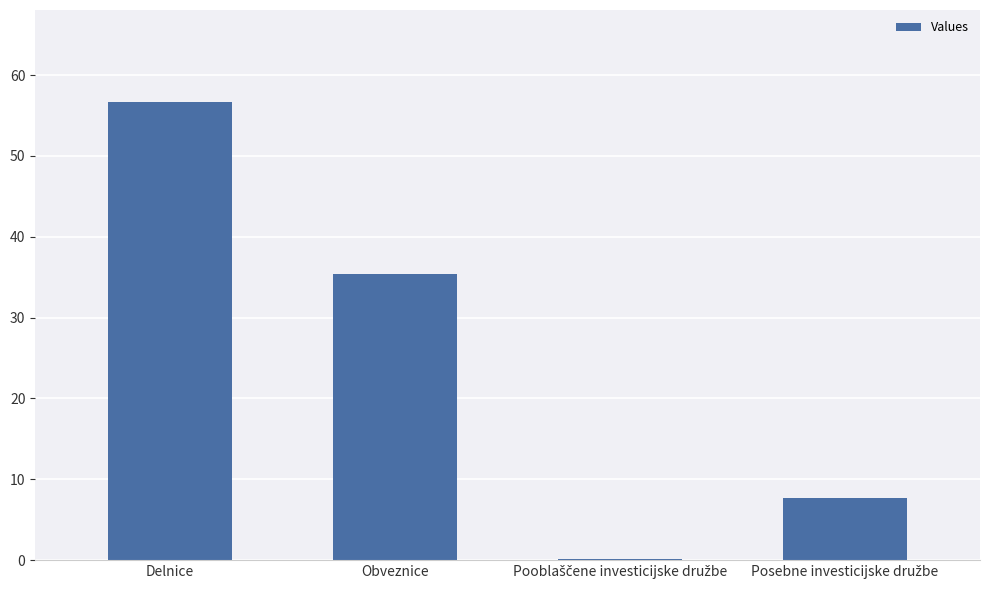

What is the maximum value shown in the chart?

56.7